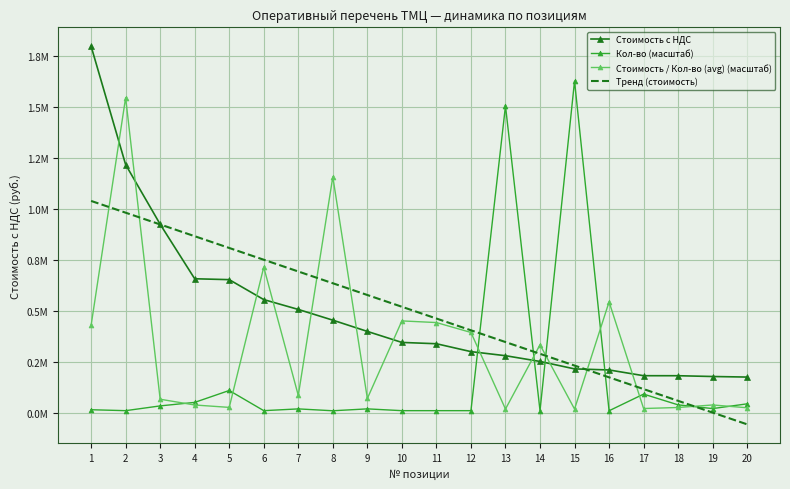

What is the average value of the Тренд (стоимость) series?

491100.2